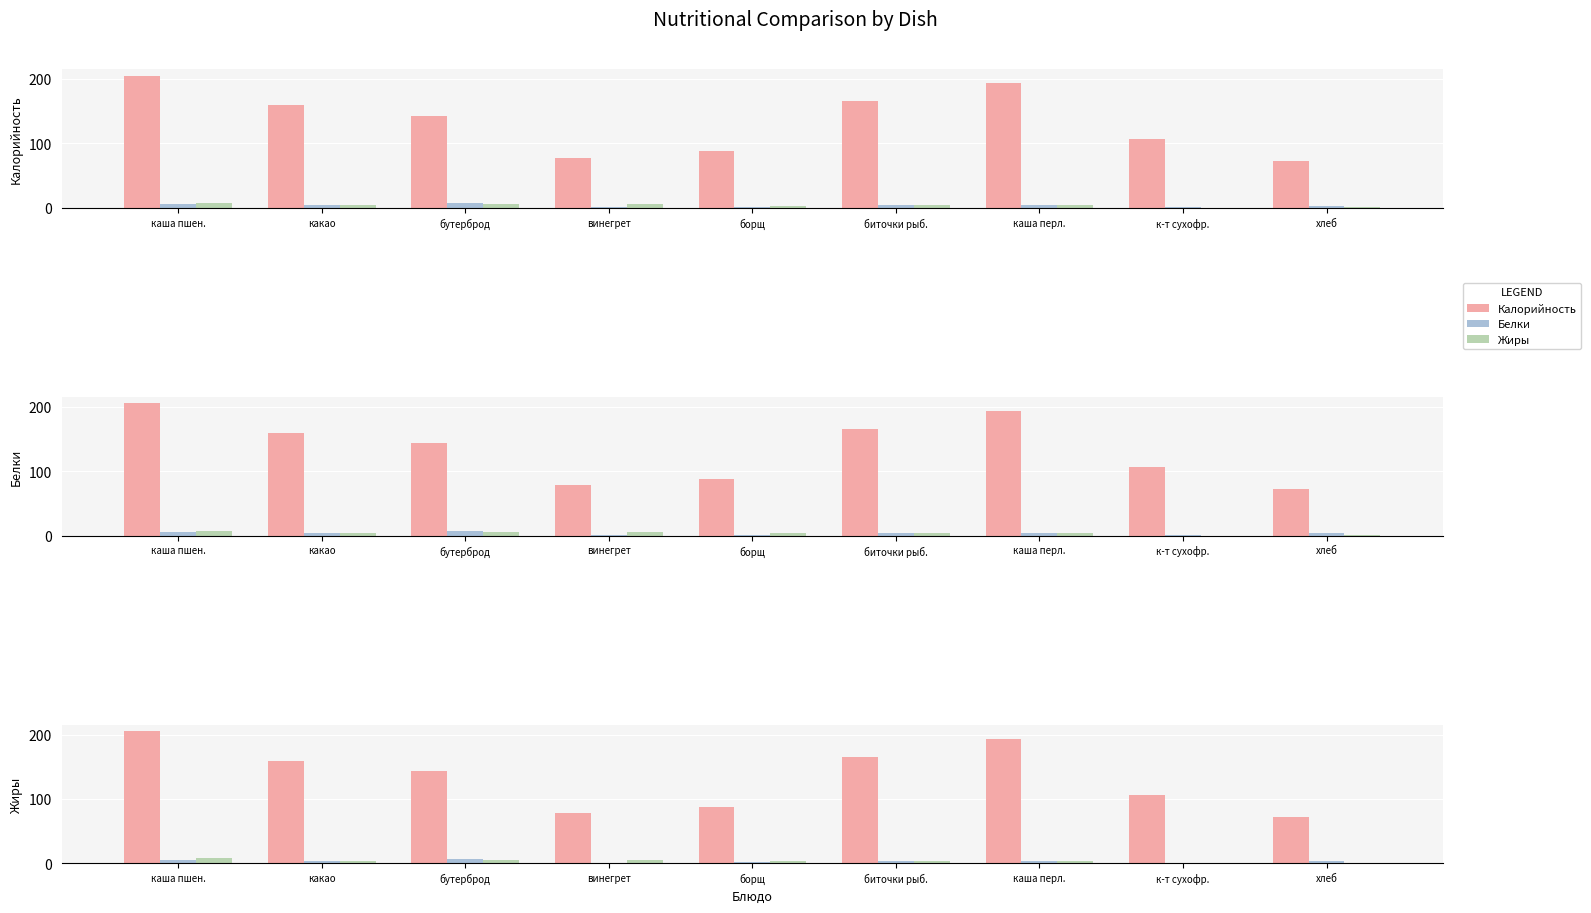

What is the approximate value of Белки at каша пшен.?

5.8